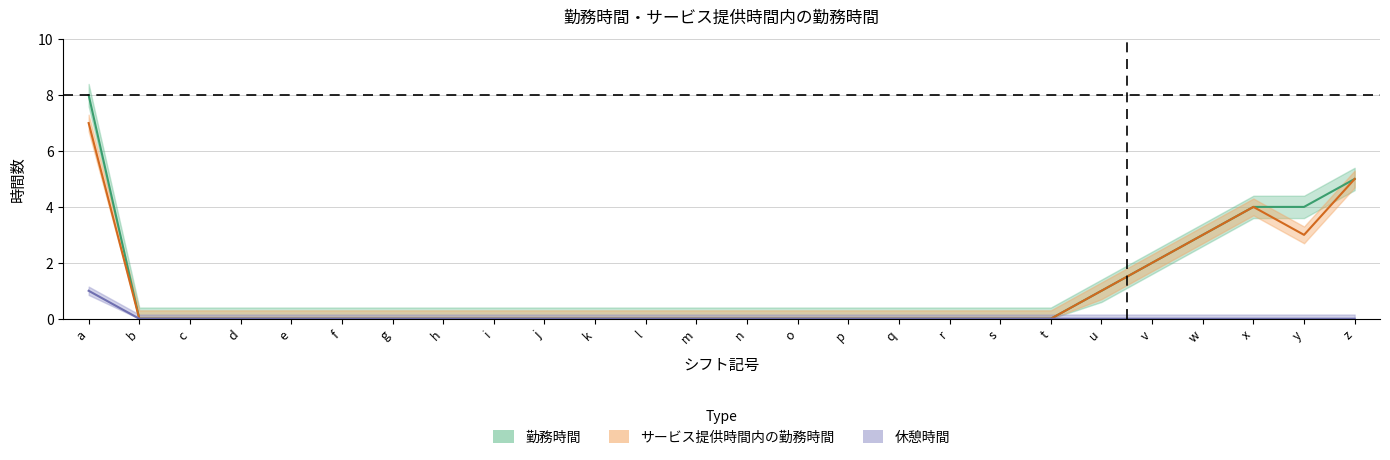

Reading right to left, extract all data points from this chart.

勤務時間: z=5	y=4	x=4	w=3	v=2	u=1	t=0	s=0	r=0	q=0	p=0	o=0	n=0	m=0	l=0	k=0	j=0	i=0	h=0	g=0	f=0	e=0	d=0	c=0	b=0	a=8
サービス提供時間内の勤務時間: z=5	y=3	x=4	w=3	v=2	u=1	t=0	s=0	r=0	q=0	p=0	o=0	n=0	m=0	l=0	k=0	j=0	i=0	h=0	g=0	f=0	e=0	d=0	c=0	b=0	a=7
休憩時間: z=0	y=0	x=0	w=0	v=0	u=0	t=0	s=0	r=0	q=0	p=0	o=0	n=0	m=0	l=0	k=0	j=0	i=0	h=0	g=0	f=0	e=0	d=0	c=0	b=0	a=1